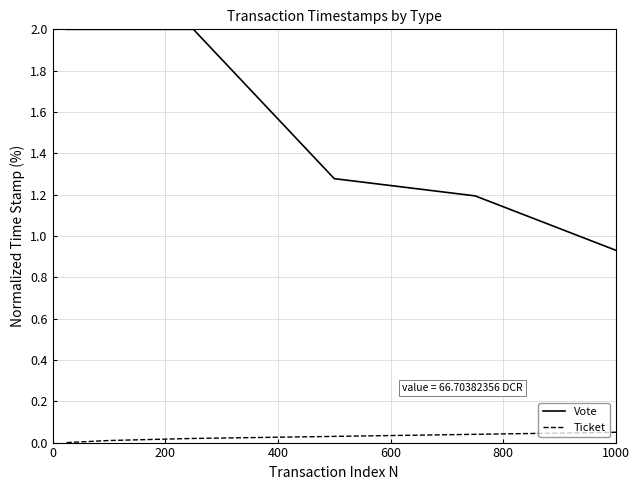

What is the highest value of the Vote series?

2.0